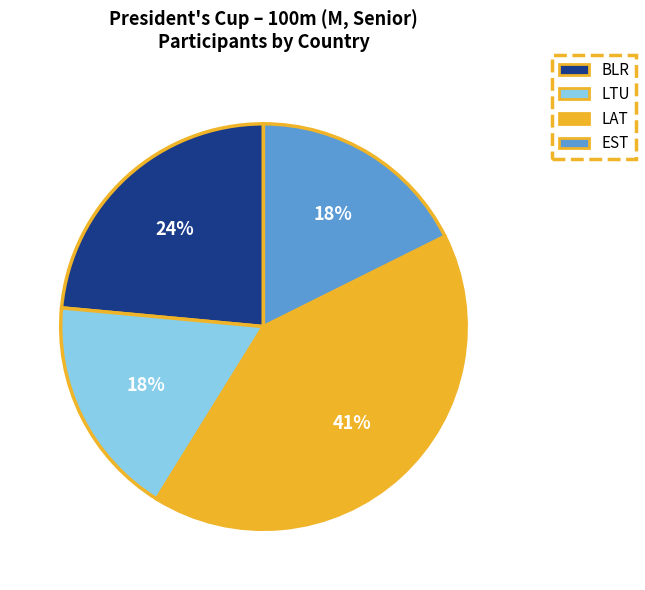

To the nearest percent, what is the average slice percentage?

25%